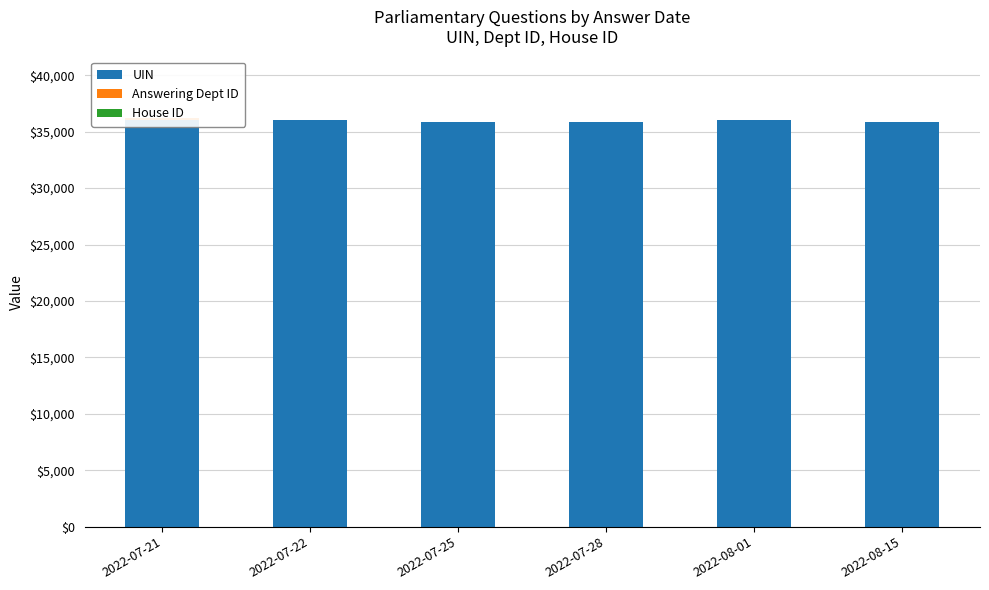

What is the label of the 6th bar from the right?

2022-07-21